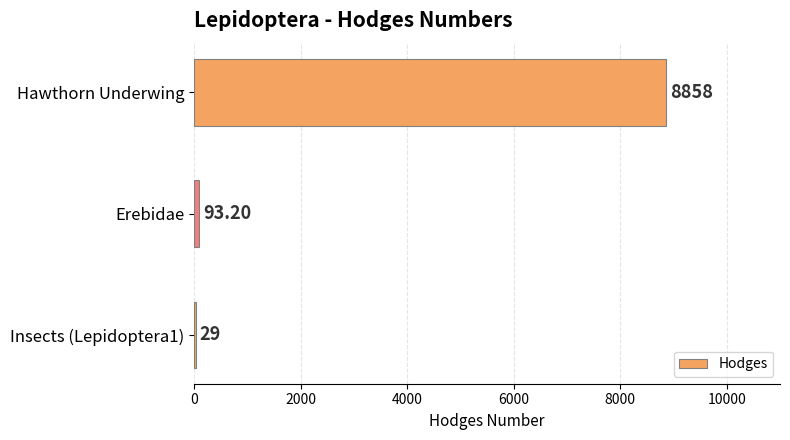

Which has a higher value, Insects (Lepidoptera1) or Hawthorn Underwing?

Hawthorn Underwing